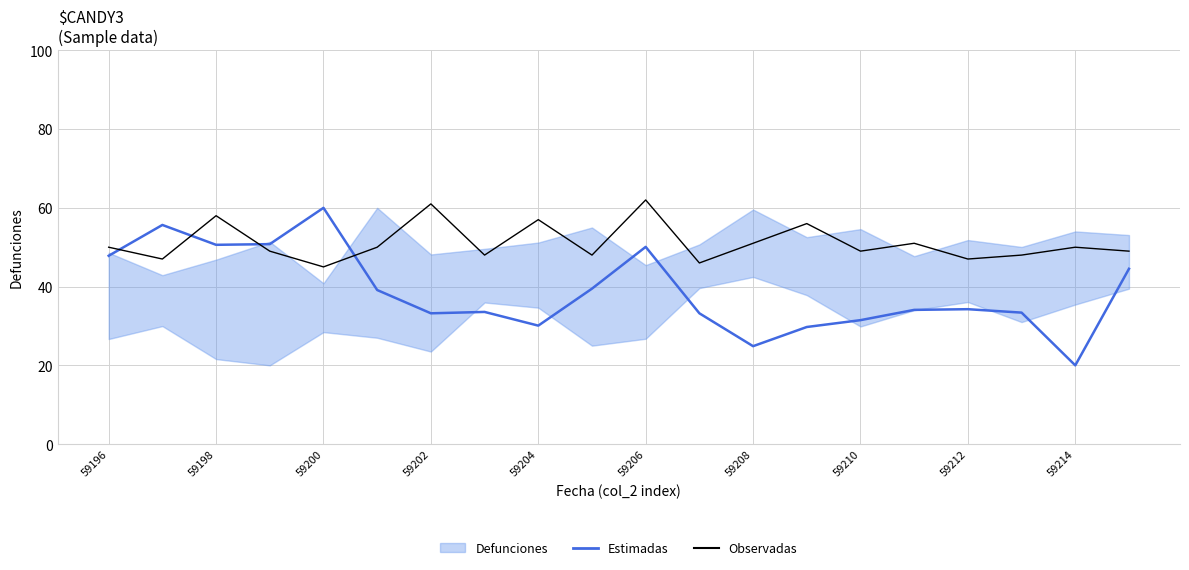

What is the sum of all Estimadas values?

776.0